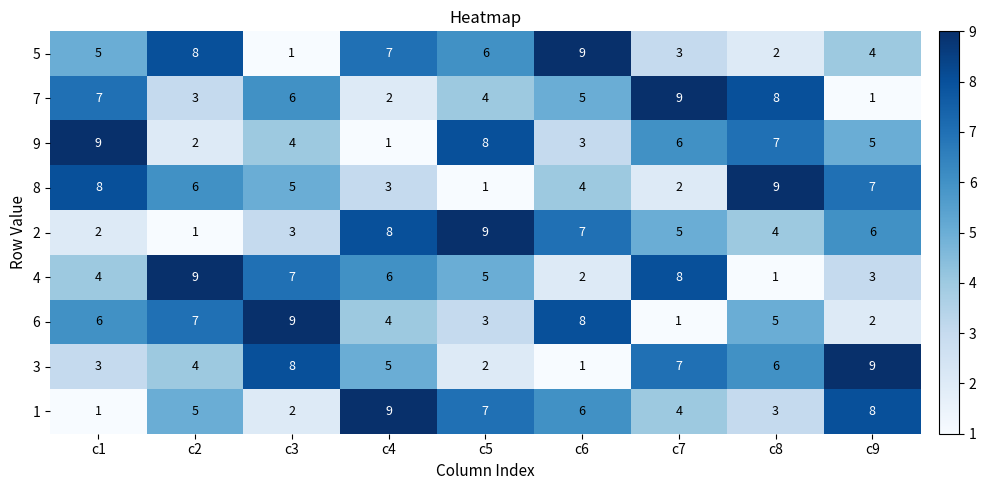

How many data points does each series have?

9